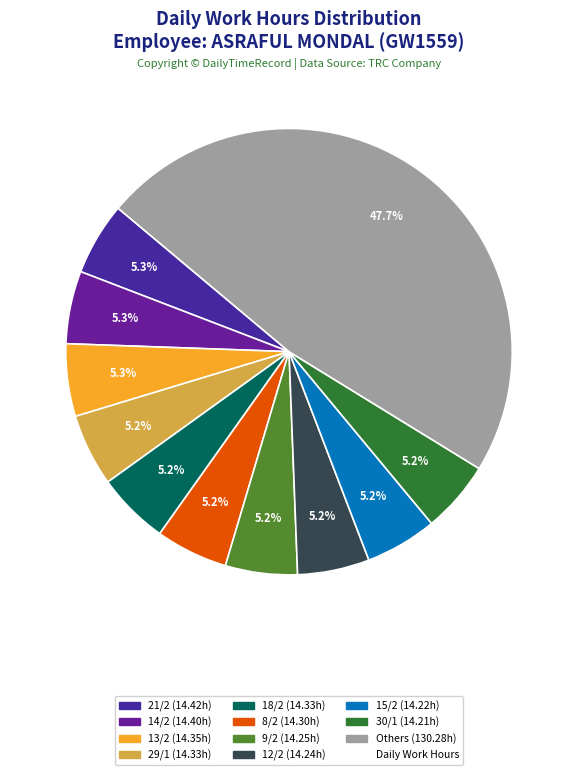

Is there any slice that represents more than half of the pie?

No